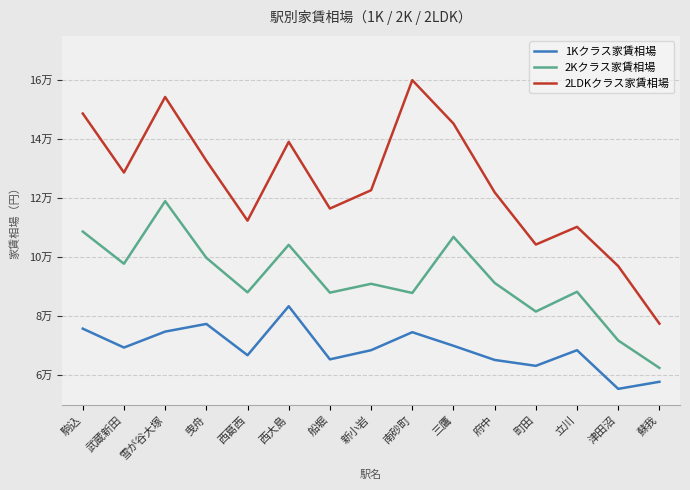

At which category does 1Kクラス家賃相場 reach its first local valley?

武蔵新田